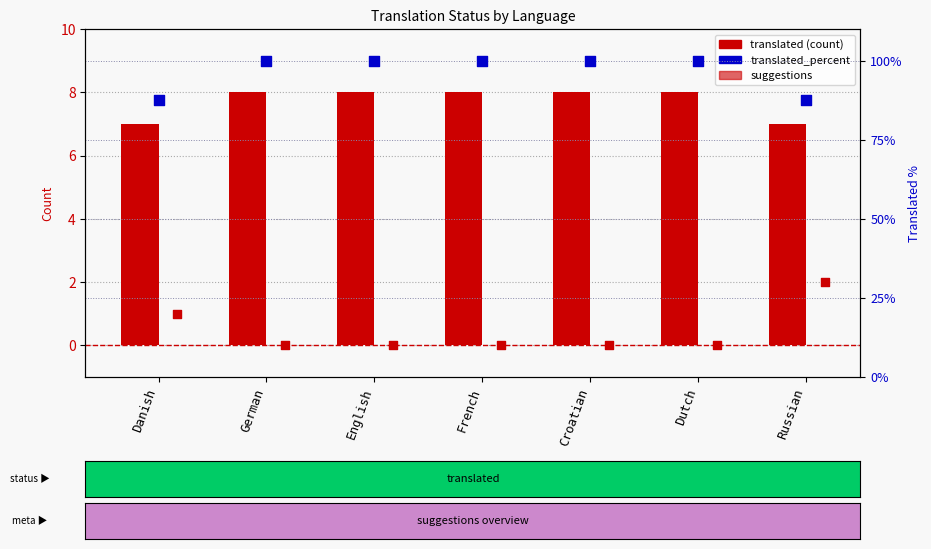

Is the value of translated at Dutch greater than the value of translated_percent at French?

No